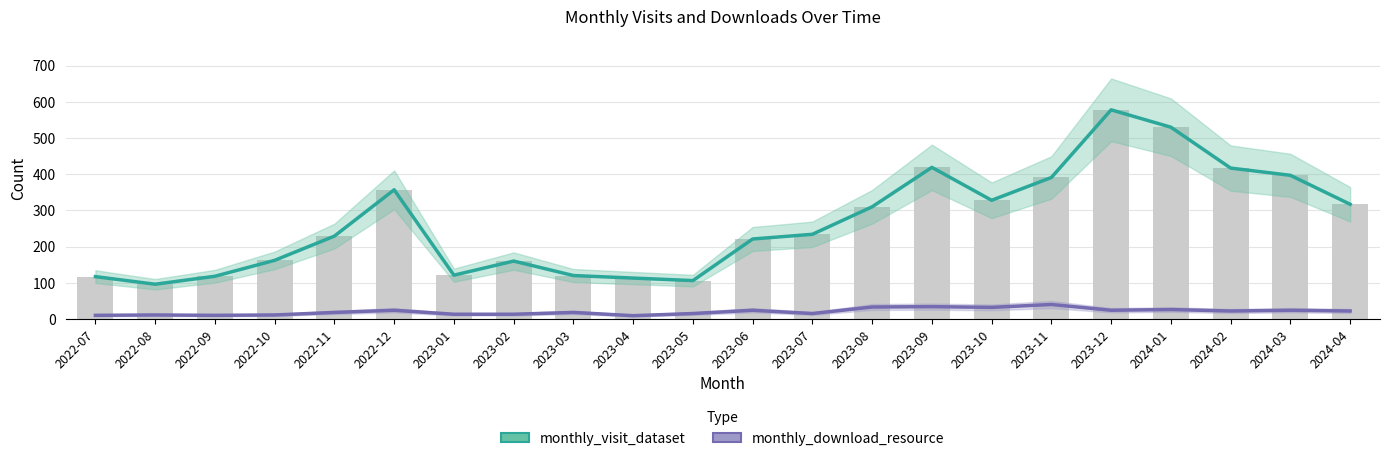

What is the label of the 8th bar from the right?

2023-09